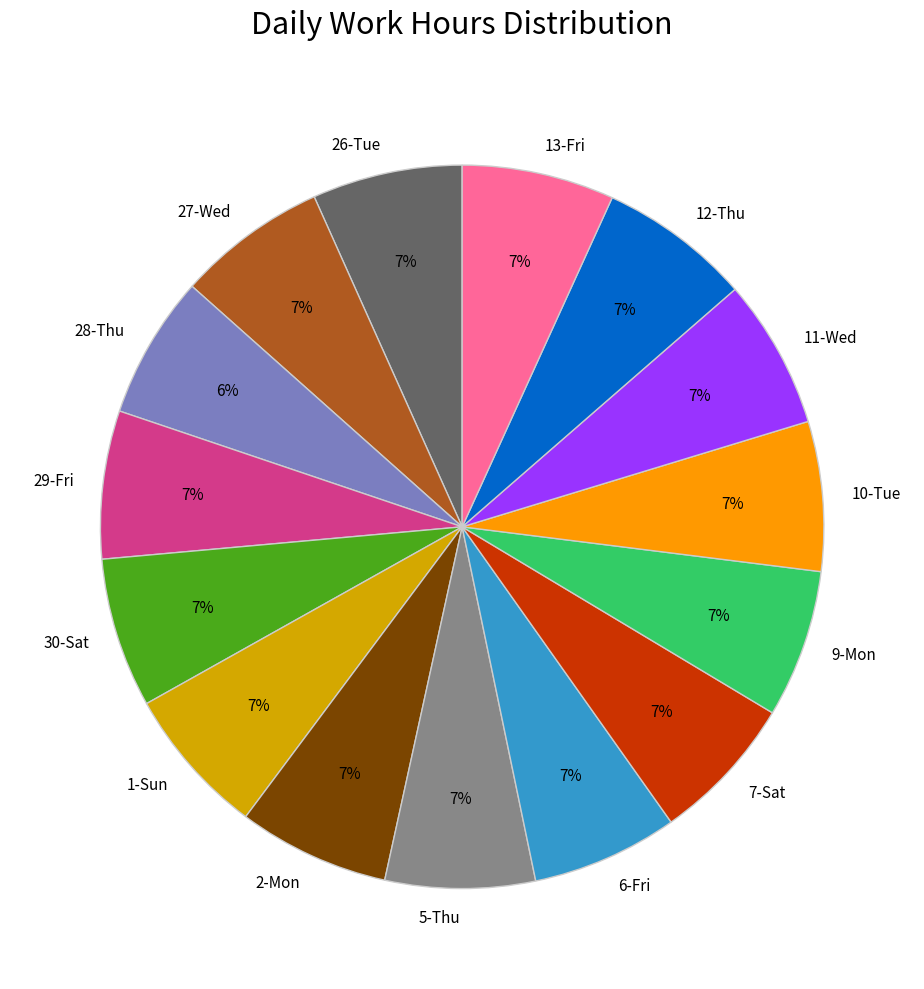

Does 6-Fri represent more than half of the total?

No